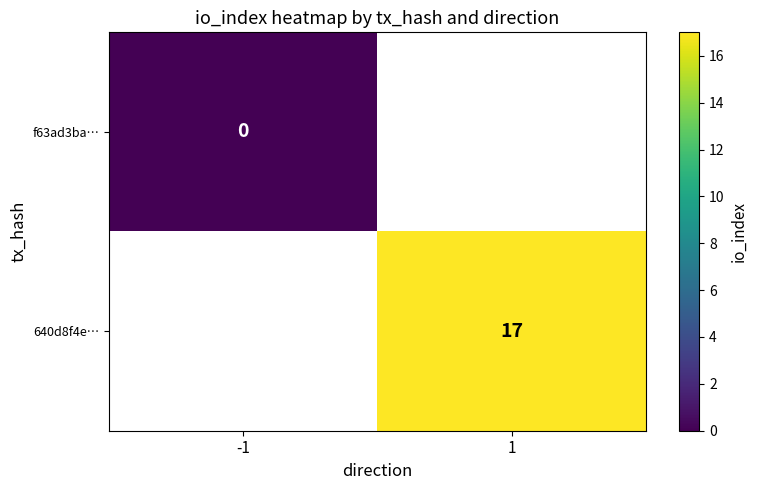

Which has a higher value, -1 or 1?

1